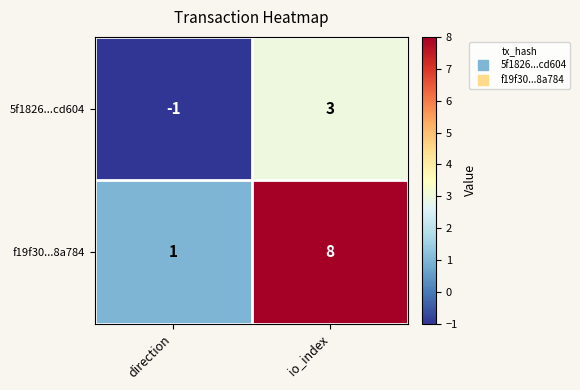

Is it true that 5f1826...cd604 equals 2 at io_index?

False